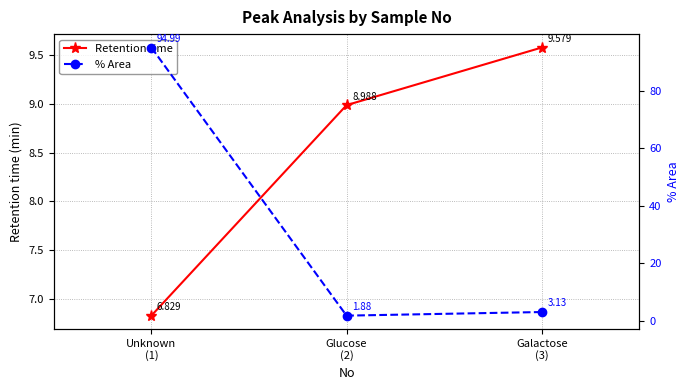

True or false: % Area has a value of 95.0 at Unknown
(1).

True